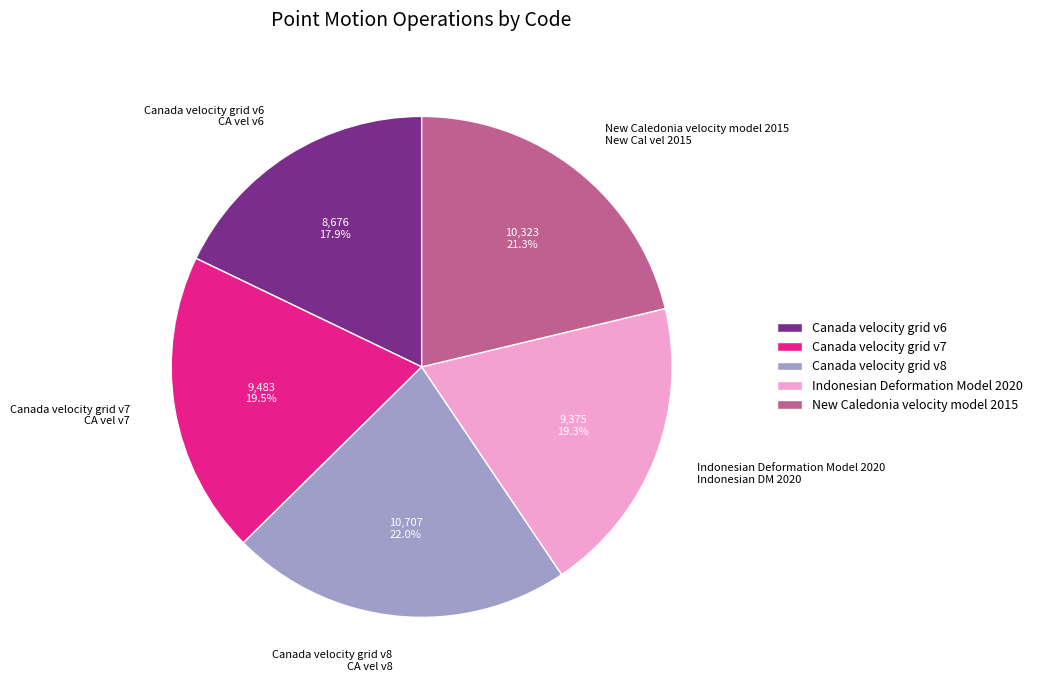

How many slices are in this pie chart?

5